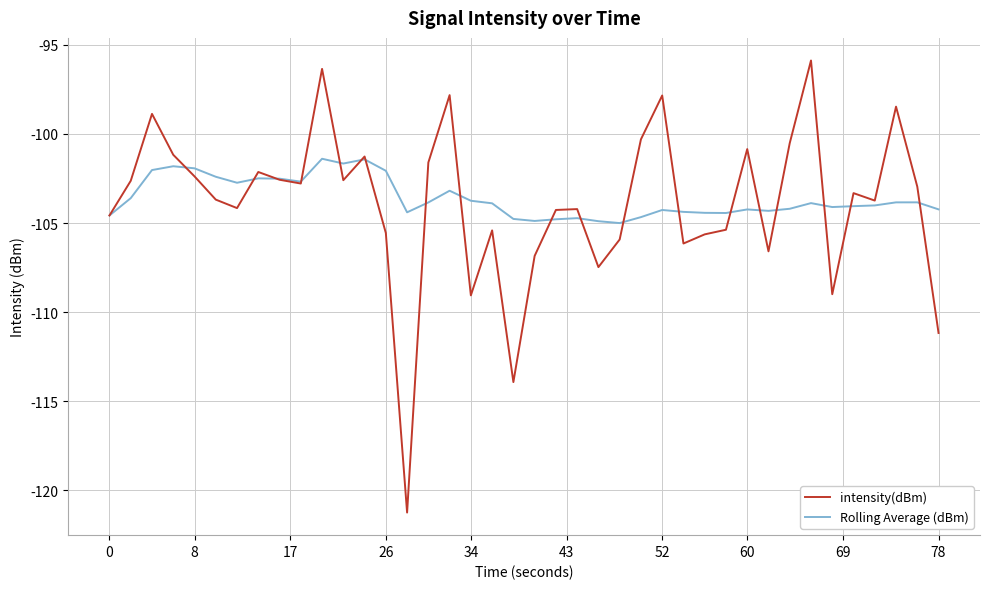

Which series has the largest range (max minus min)?

intensity(dBm)